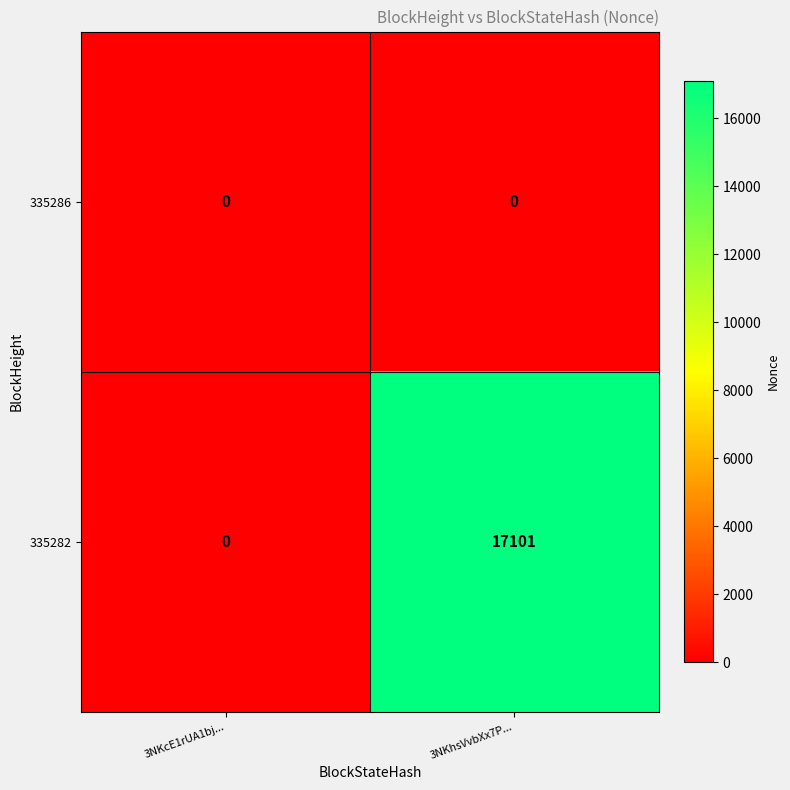

What is the sum of the 335282 values at 3NKcE1rUA1bj... and 3NKhsVvbXx7P...?

17101